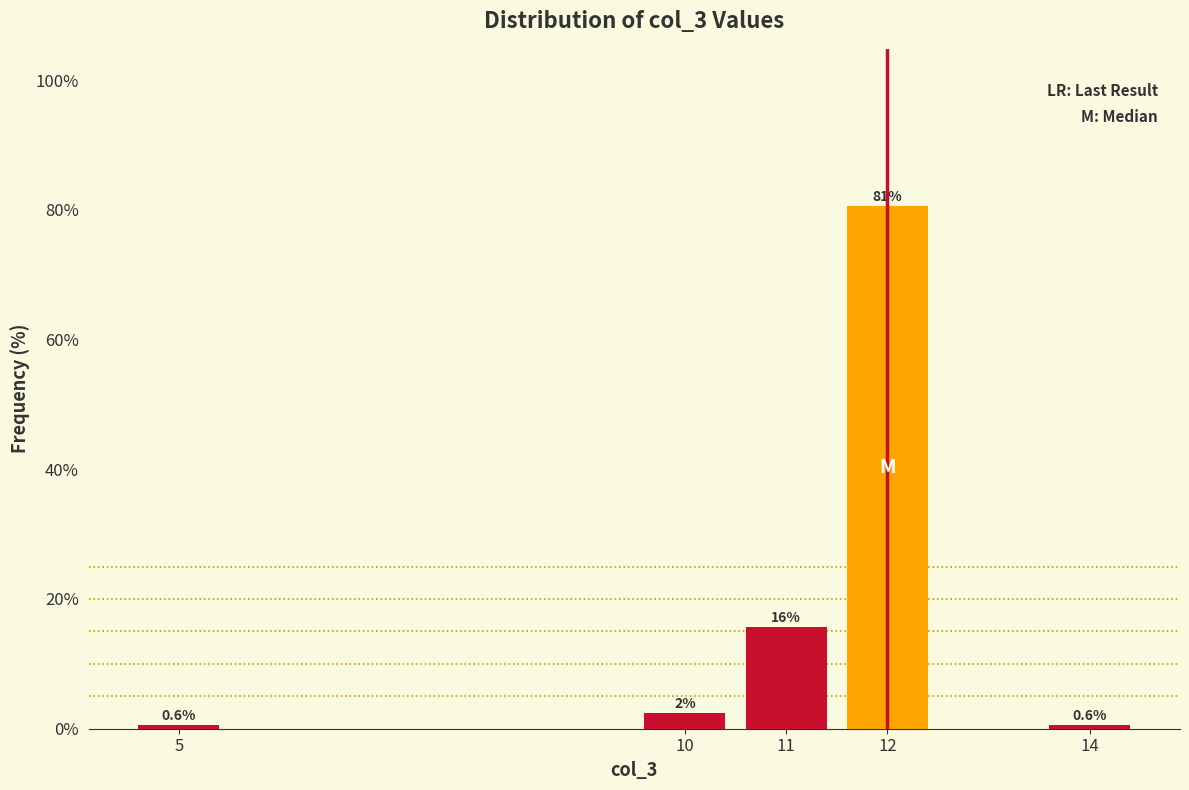

Reading left to right, what are all the values shown in this chart?

0.6	2.5	15.6	80.6	0.6